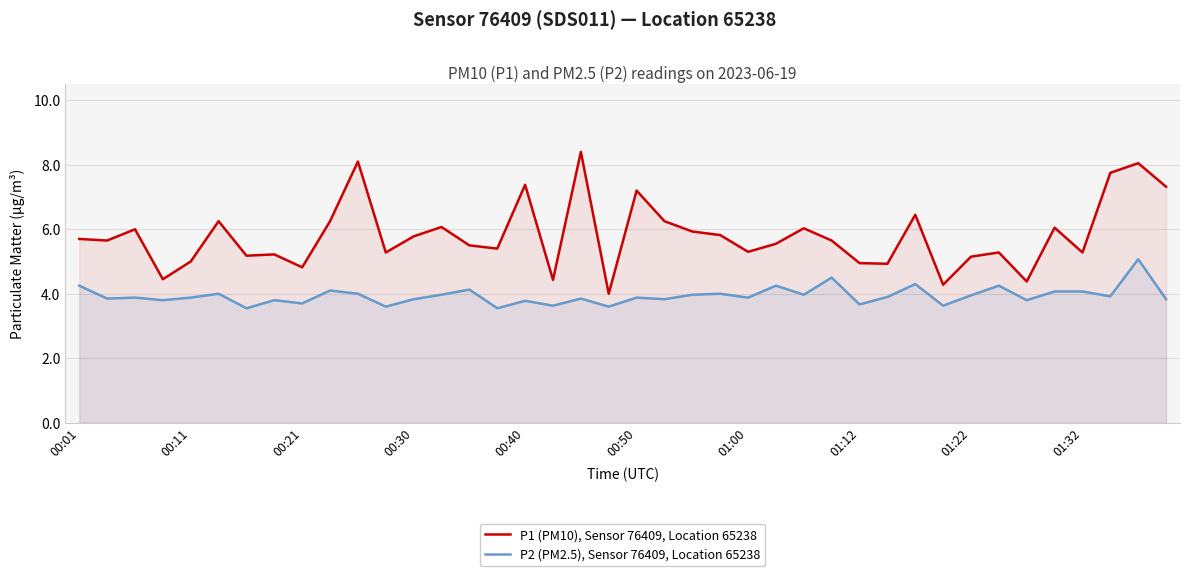

Which series has the widest spread of values?

P1 (PM10), Sensor 76409, Location 65238